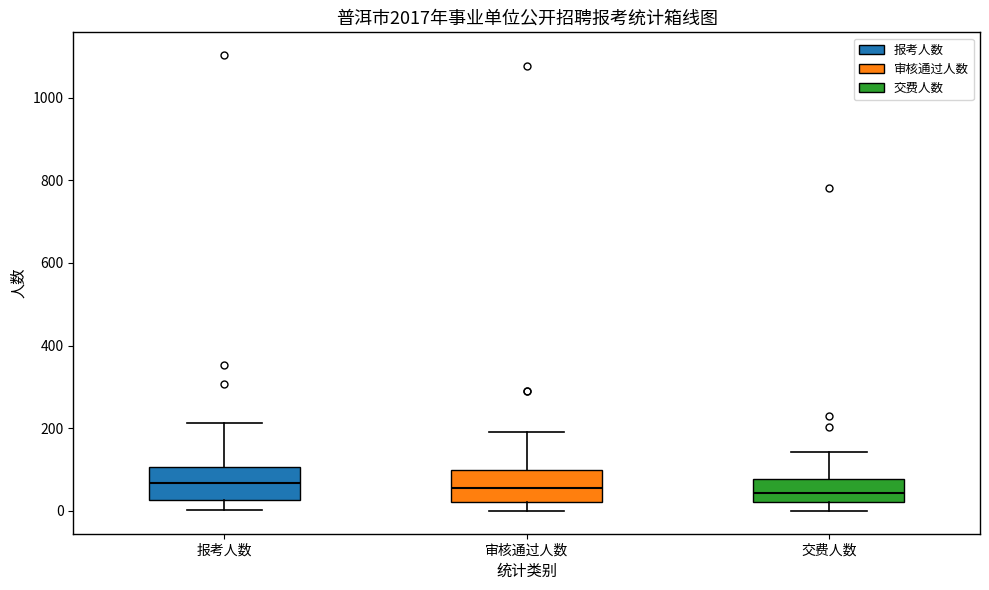

Reading left to right, read every box against the y-axis: the position of its median line, the range the box covers, and the ends of its whiskers. The values are not printed on the chart, so give them approximately, as read against the axis.

报考人数: median 60, box 20 to 100, whiskers 0 to 220
审核通过人数: median 60, box 20 to 100, whiskers 0 to 200
交费人数: median 40, box 20 to 80, whiskers 0 to 140